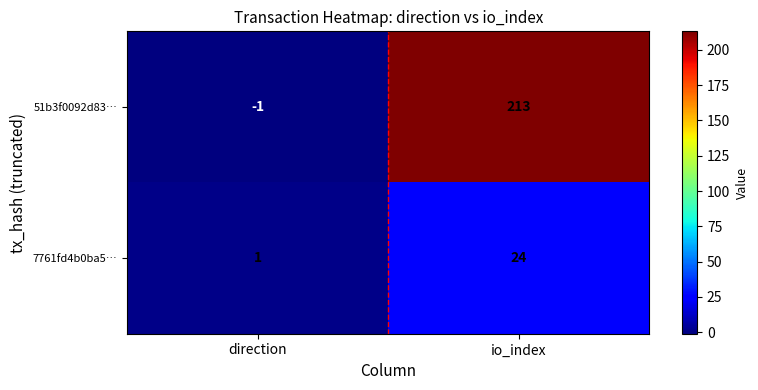

What is the difference between the 7761fd4b0ba5… values at direction and io_index?

23